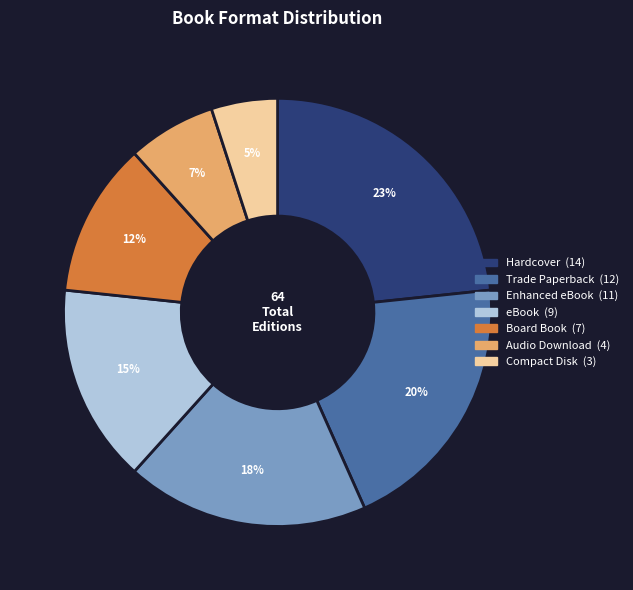

To the nearest percent, what is the combined percentage of Audio Download and Hardcover?

30%